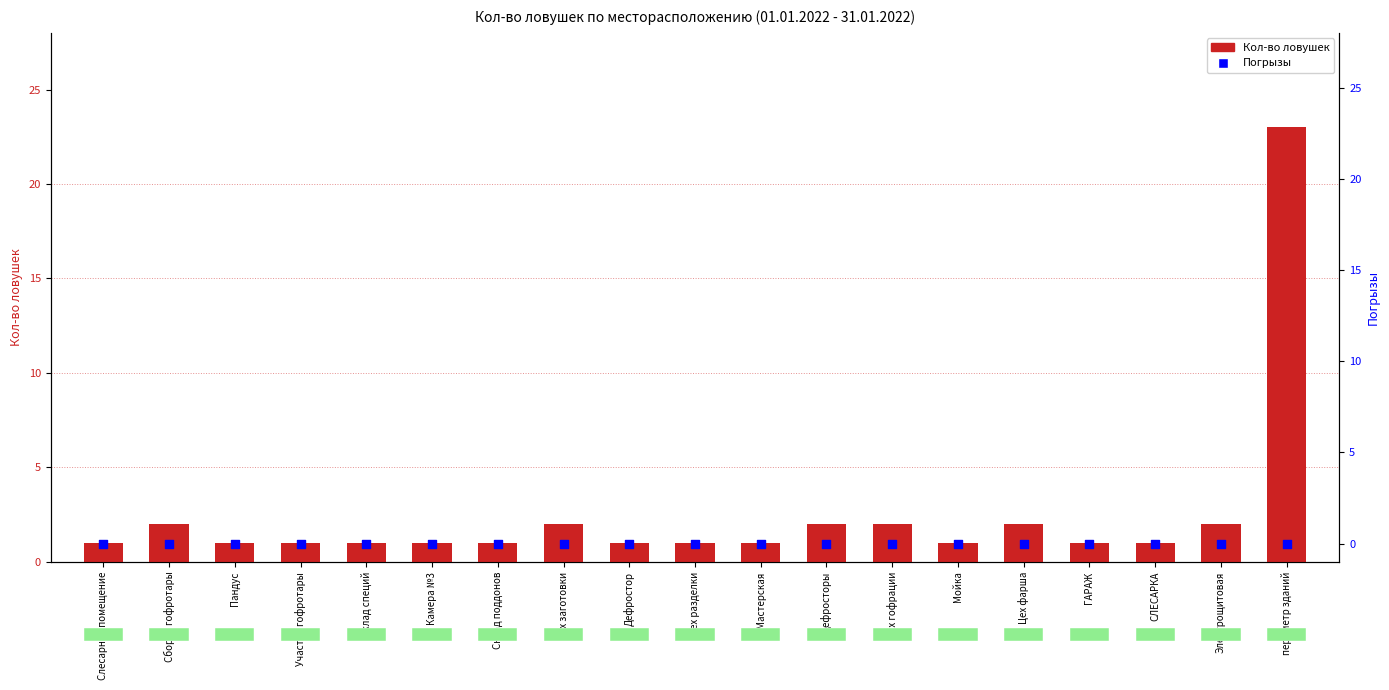

Which series has the largest total across all categories?

Кол-во ловушек